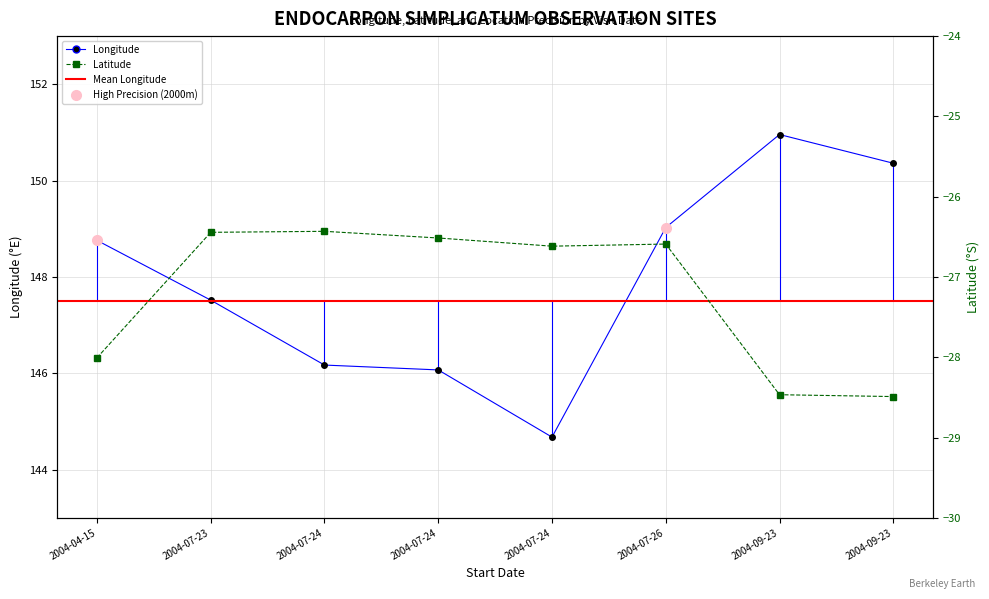

Read the Latitude value at 2004-09-23.

-28.5